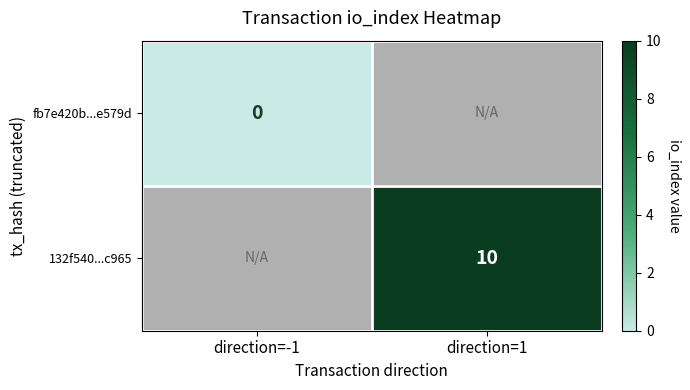

Is the value of fb7e420b...e579d at direction=-1 greater than the value of 132f540...c965 at direction=1?

No